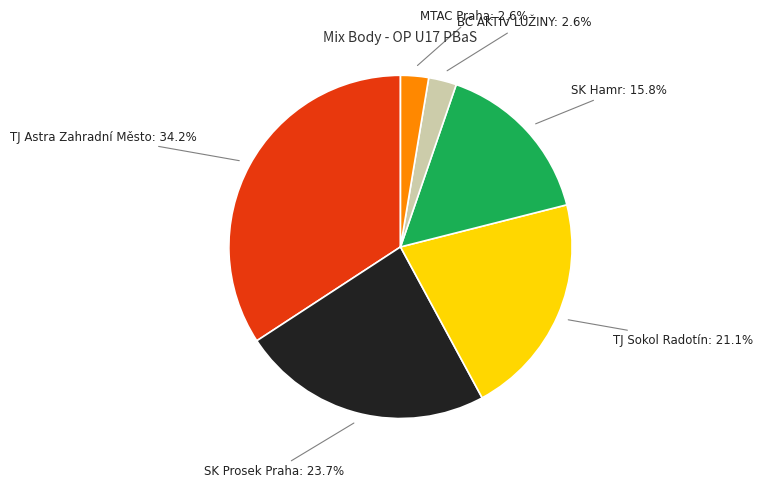

What is the total percentage of SK Hamr: 15.8% and MTAC Praha: 2.6%?

18.4%